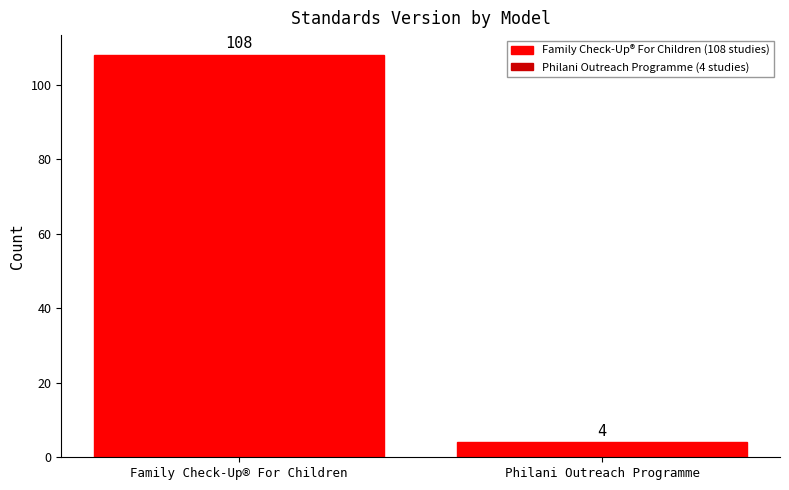

How many values are between 4 and 108?

2